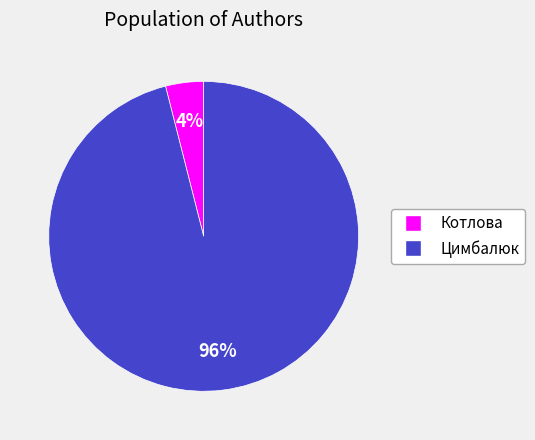

True or false: Цимбалюк accounts for 96% of the total.

True